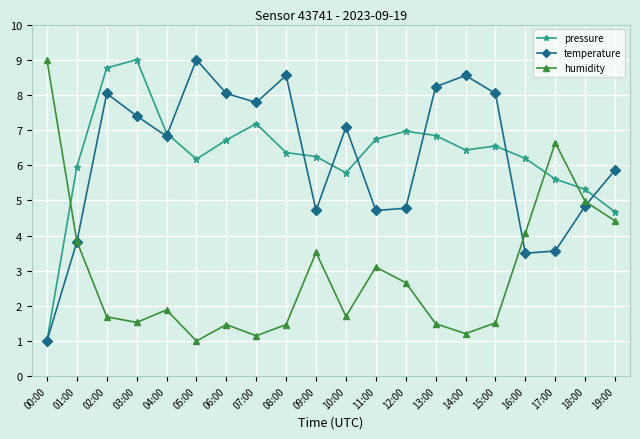

Read the pressure value at 13:00.

6.8